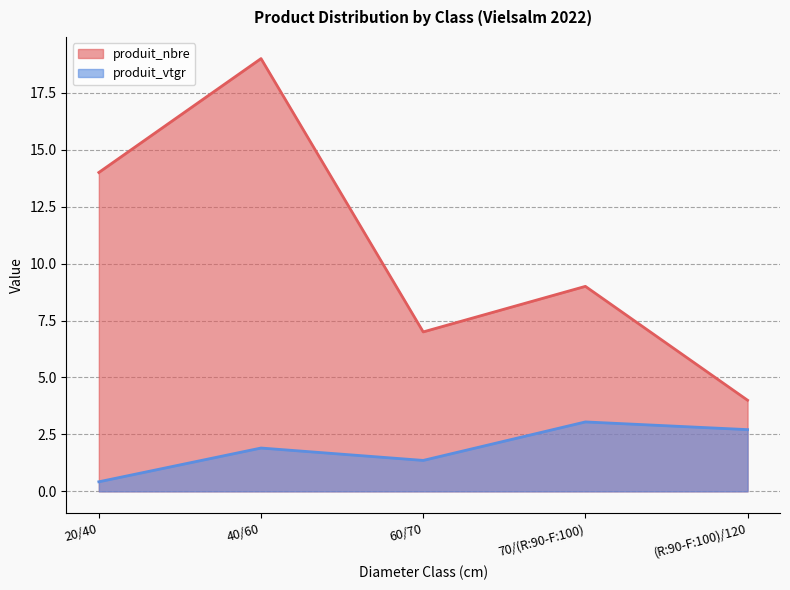

List the series in order of their peak value, lowest first.

produit_vtgr, produit_nbre